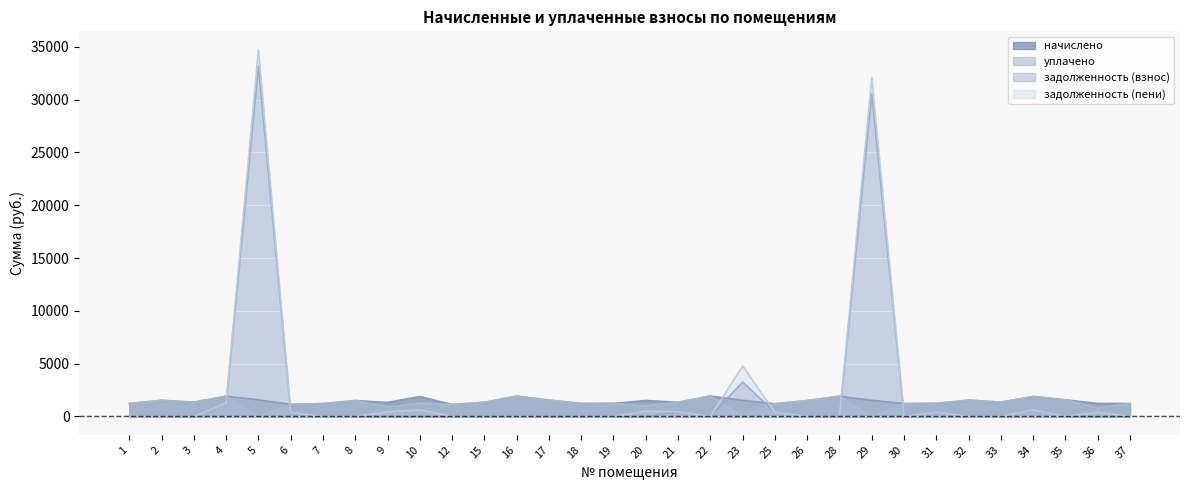

Where do задолженность (пени) and уплачено first cross each other?

4 and 5